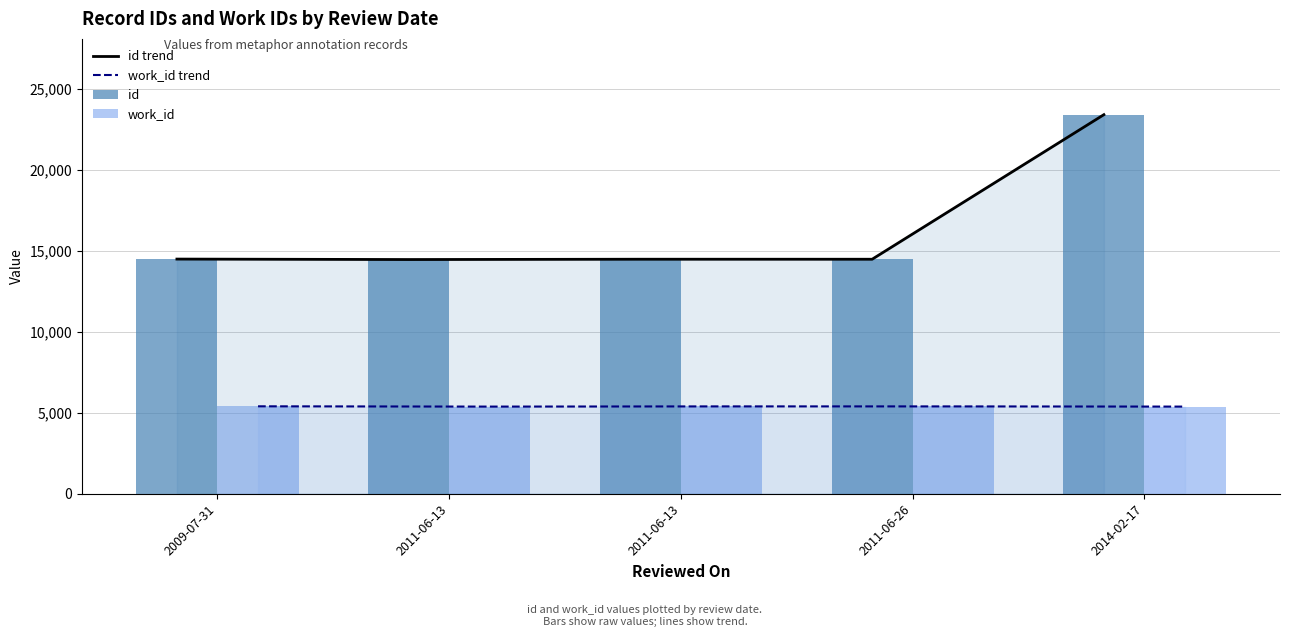

What is the total value across all series at 2009-07-31?

39770